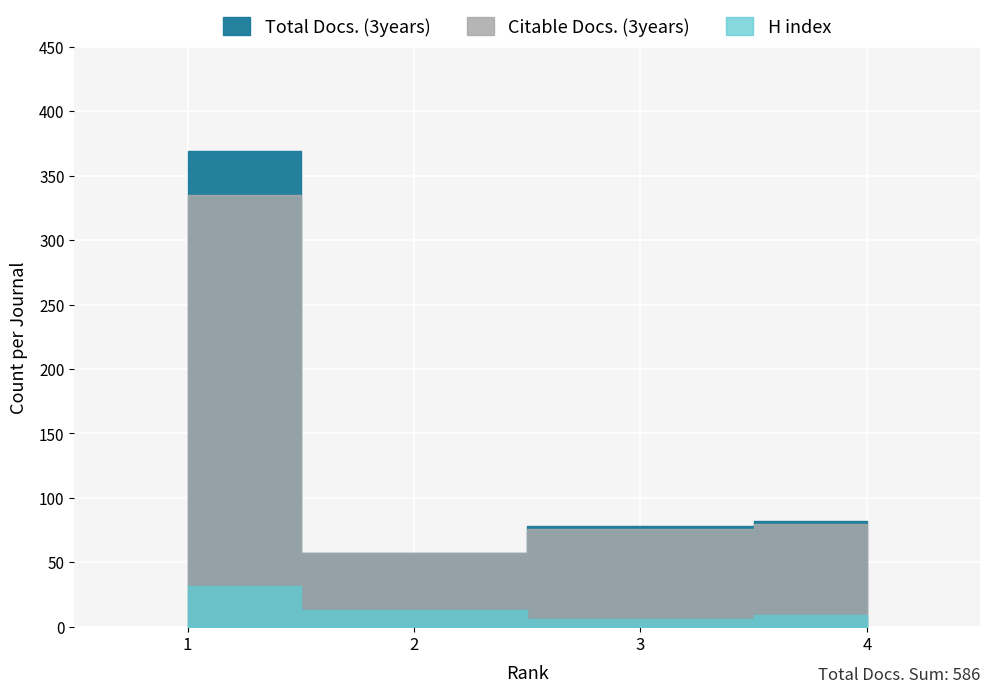

What is the difference between the maximum and second lowest values in the H index series?

23